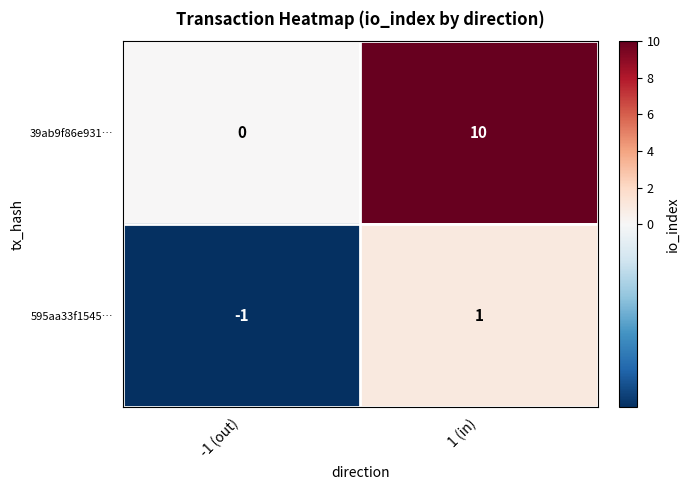

How many categories are shown in the chart?

2